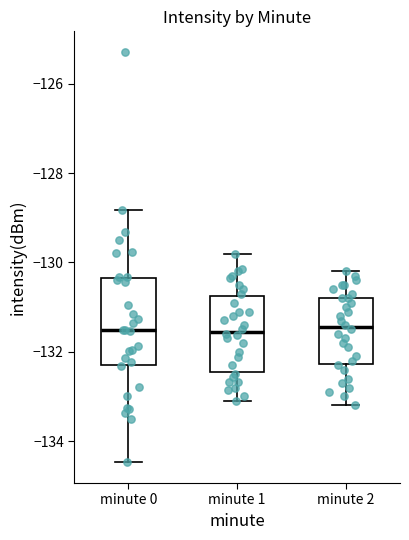

Which box is the tallest, from its lower edge to its upper edge?

minute 0